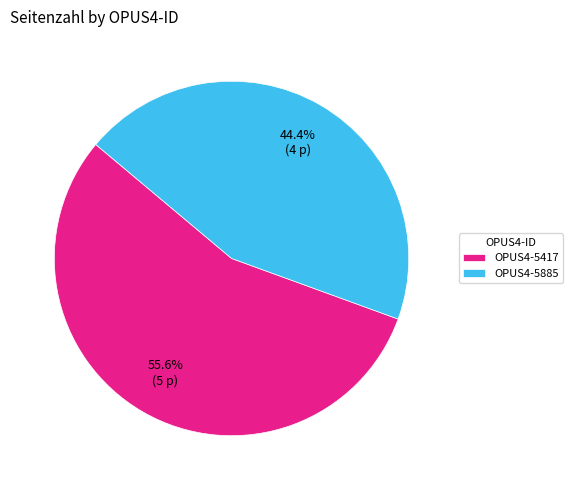

Which category accounts for the majority?

OPUS4-5417